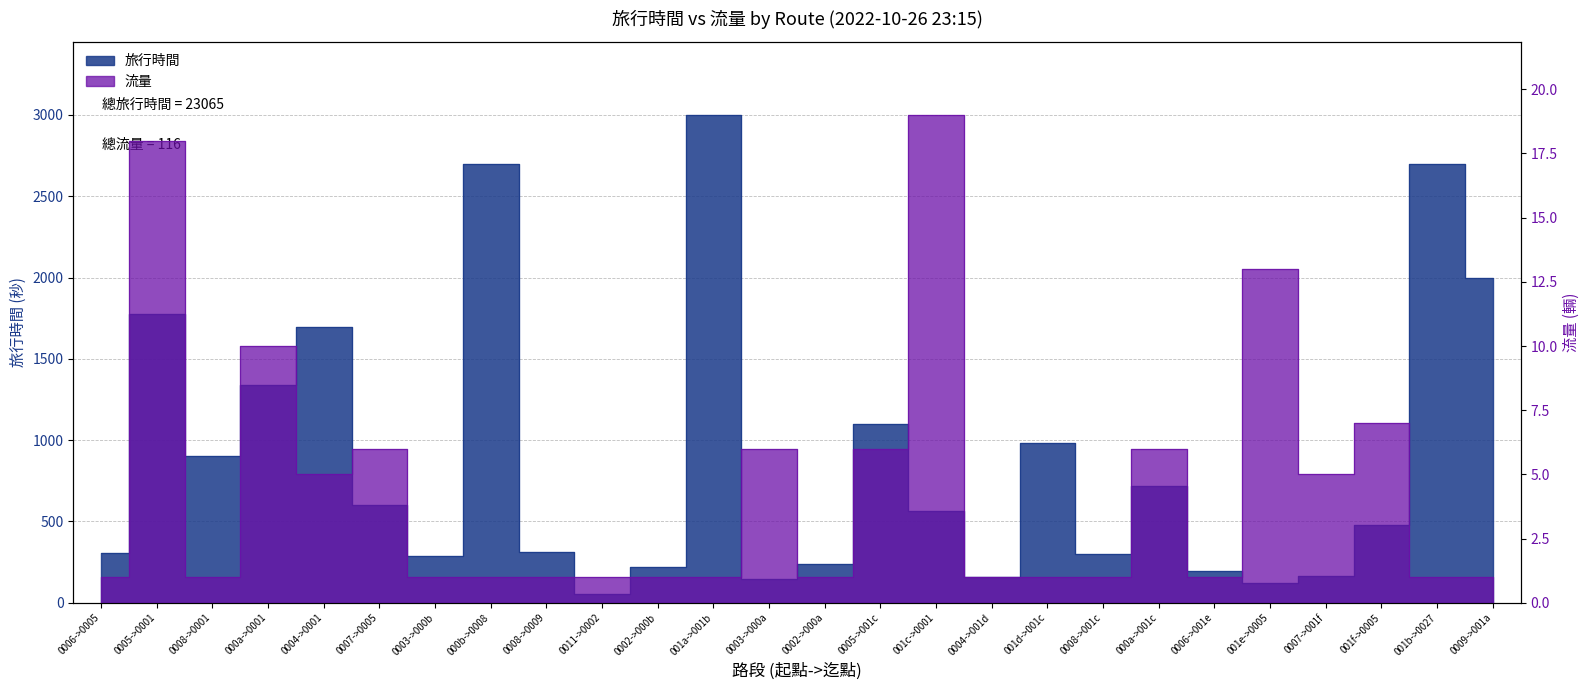

True or false: 旅行時間 has a value of 2700 at 000b->0008.

True